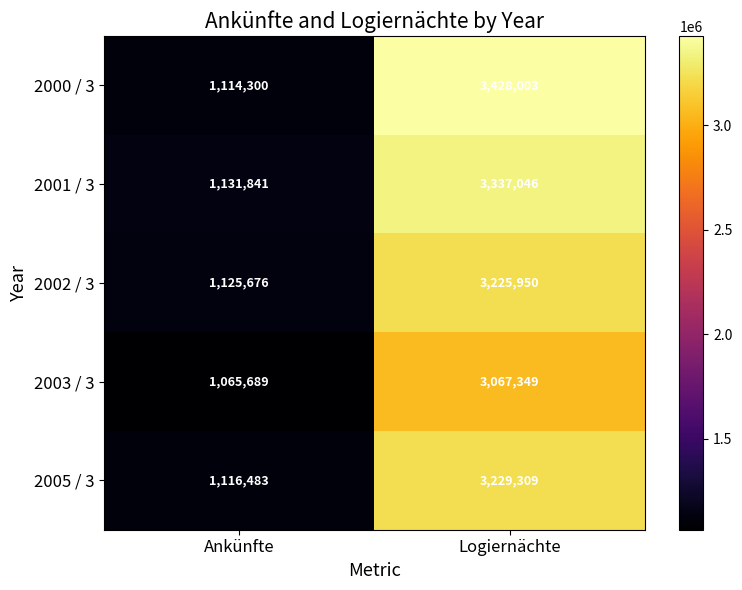

Is it true that 2003 / 3 equals 1065689 at Ankünfte?

True